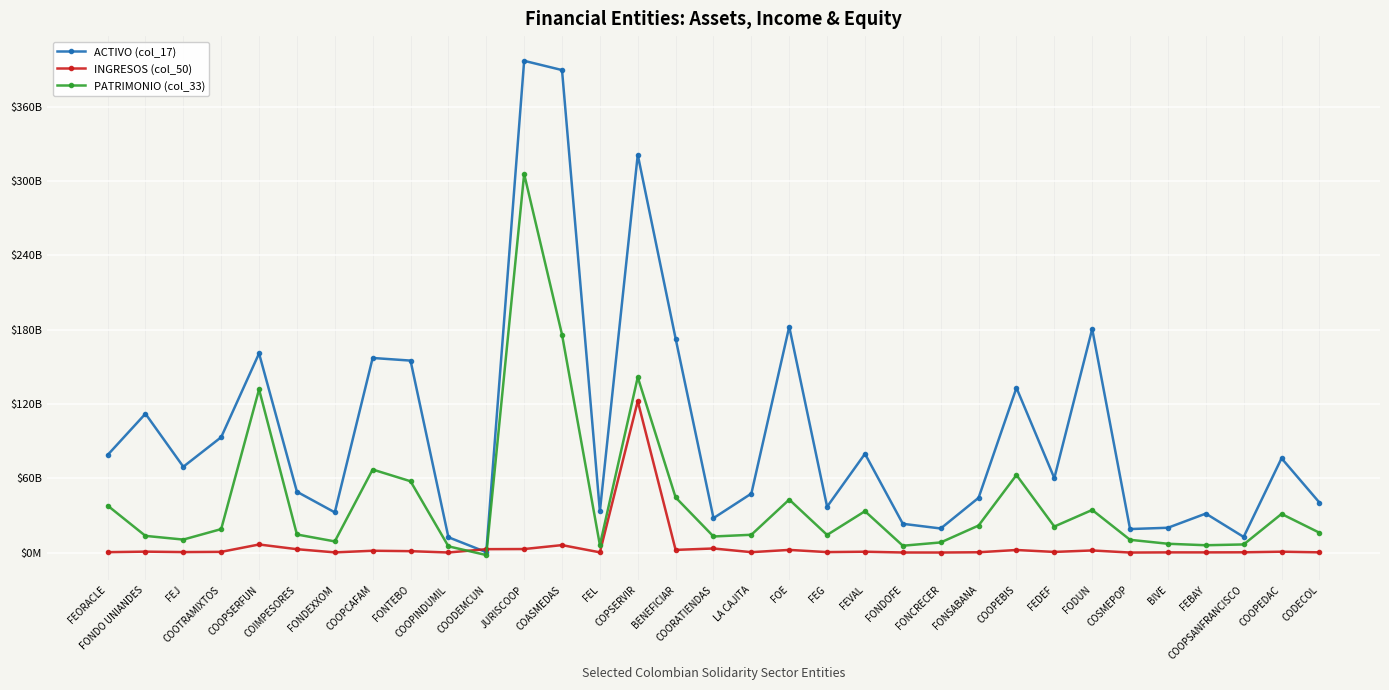

Which series has the largest total across all categories?

ACTIVO (col_17)